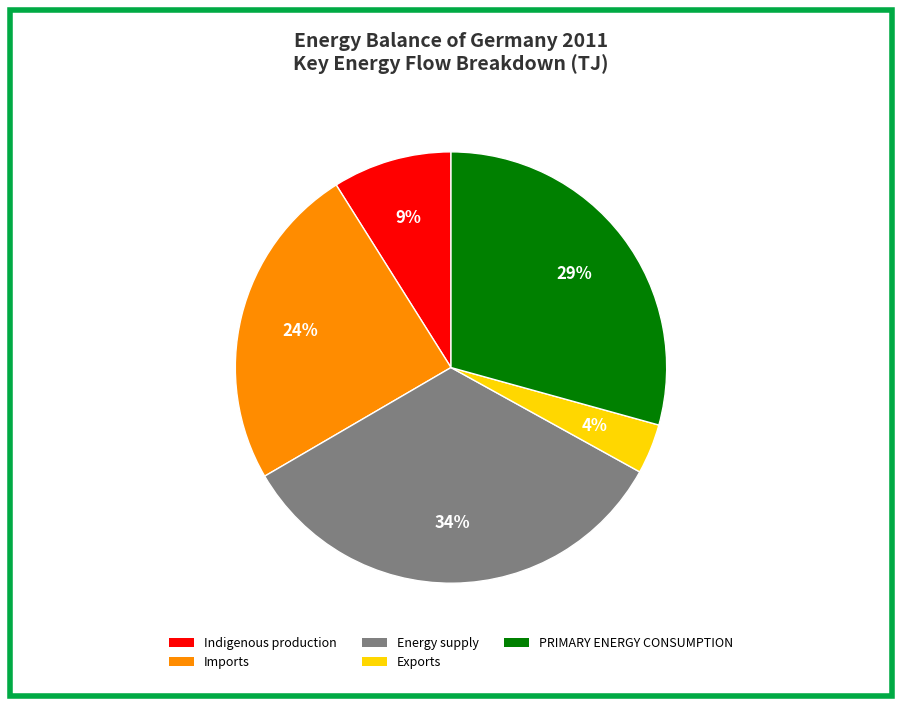

Is there any slice that represents more than half of the pie?

No